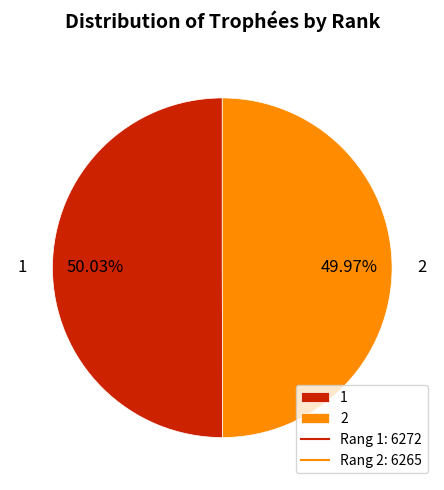

True or false: 2 accounts for 50% of the total.

True